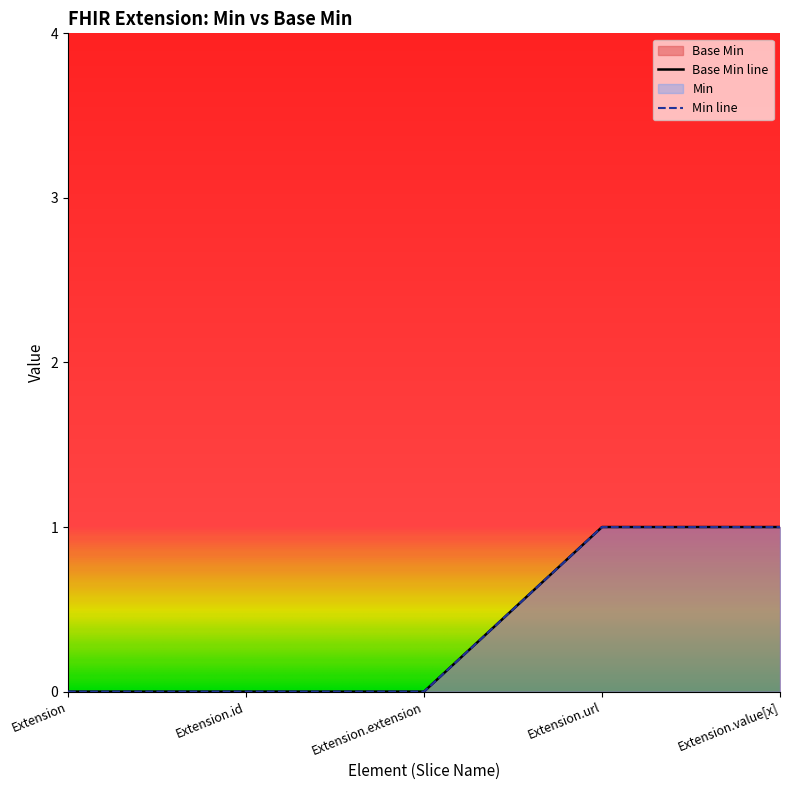

Where is Base Min nearest to the value 0?

Extension